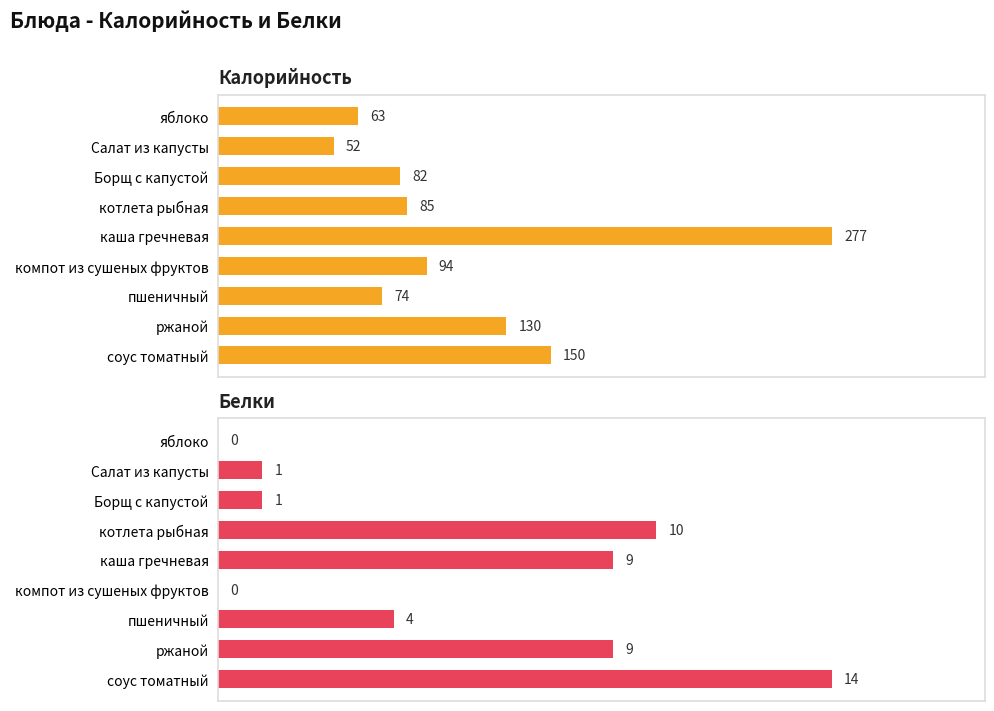

What is the spread (max minus min) of values at котлета рыбная?

75